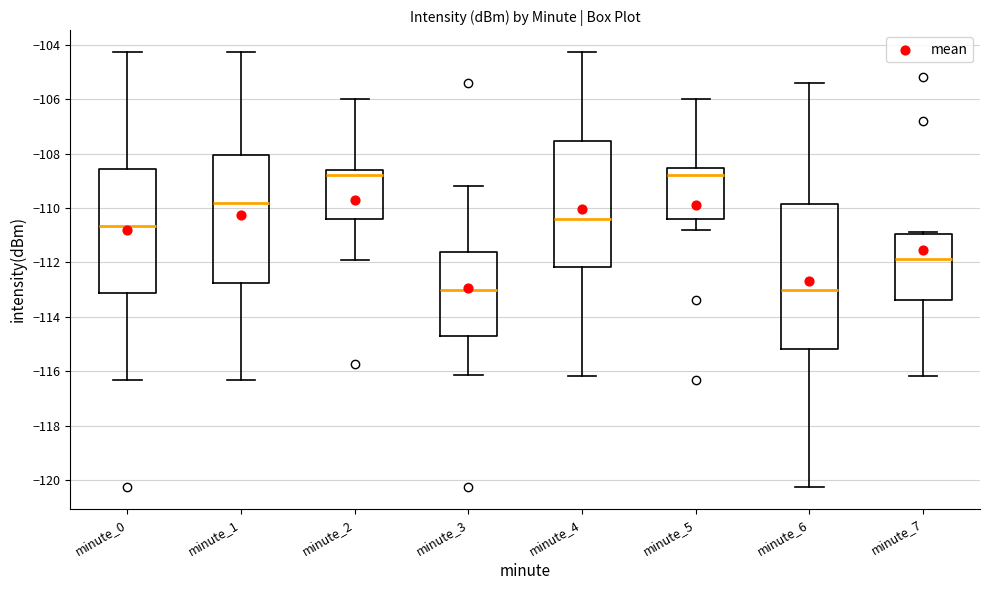

Reading left to right, transcribe this box plot: for each box, give where its median line is, the range the box spans, and where its two whiskers end, as read against the y-axis. The values are not printed on the chart, so give them approximately, as read against the axis.

minute_0: median -110.6, box -113.2 to -108.6, whiskers -116.4 to -104.2
minute_1: median -109.8, box -112.8 to -108.0, whiskers -116.4 to -104.2
minute_2: median -108.8, box -110.4 to -108.6, whiskers -112.0 to -106.0
minute_3: median -113.0, box -114.8 to -111.6, whiskers -116.2 to -109.2
minute_4: median -110.4, box -112.2 to -107.6, whiskers -116.2 to -104.2
minute_5: median -108.8, box -110.4 to -108.6, whiskers -110.8 to -106.0
minute_6: median -113.0, box -115.2 to -109.8, whiskers -120.2 to -105.4
minute_7: median -111.8, box -113.4 to -111.0, whiskers -116.2 to -110.8